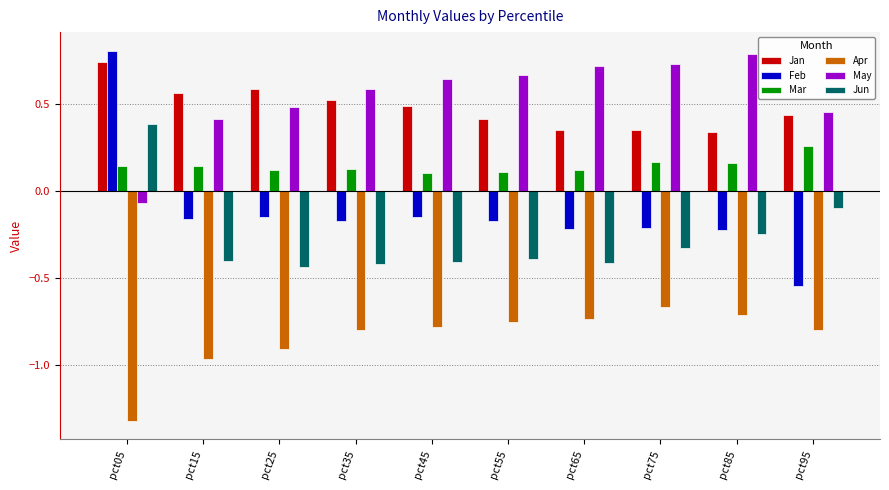

How many negative values does the May series have?

1